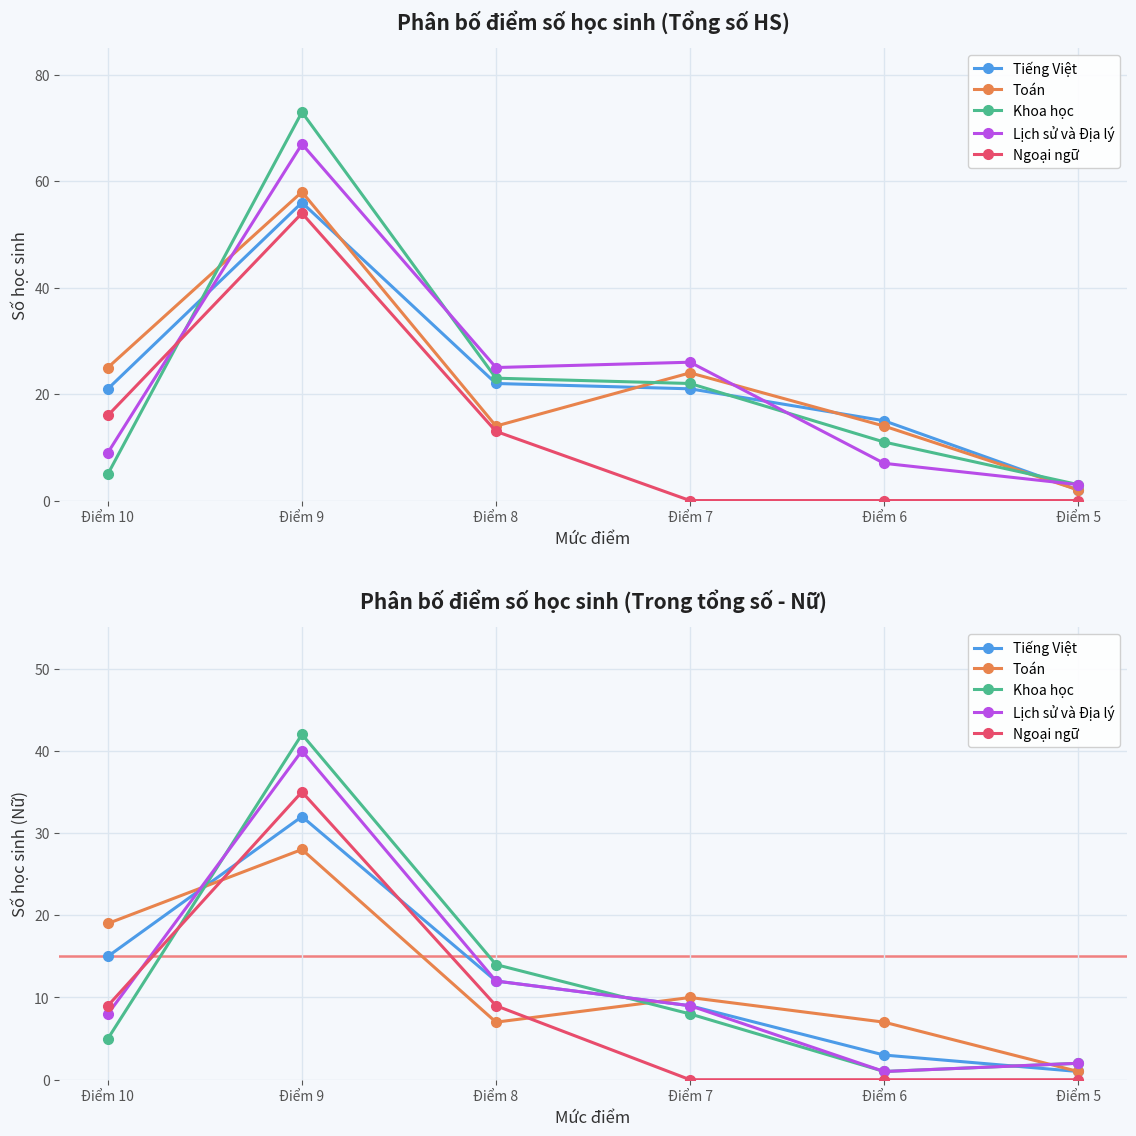

Which series has the largest total across all categories?

Tiếng Việt